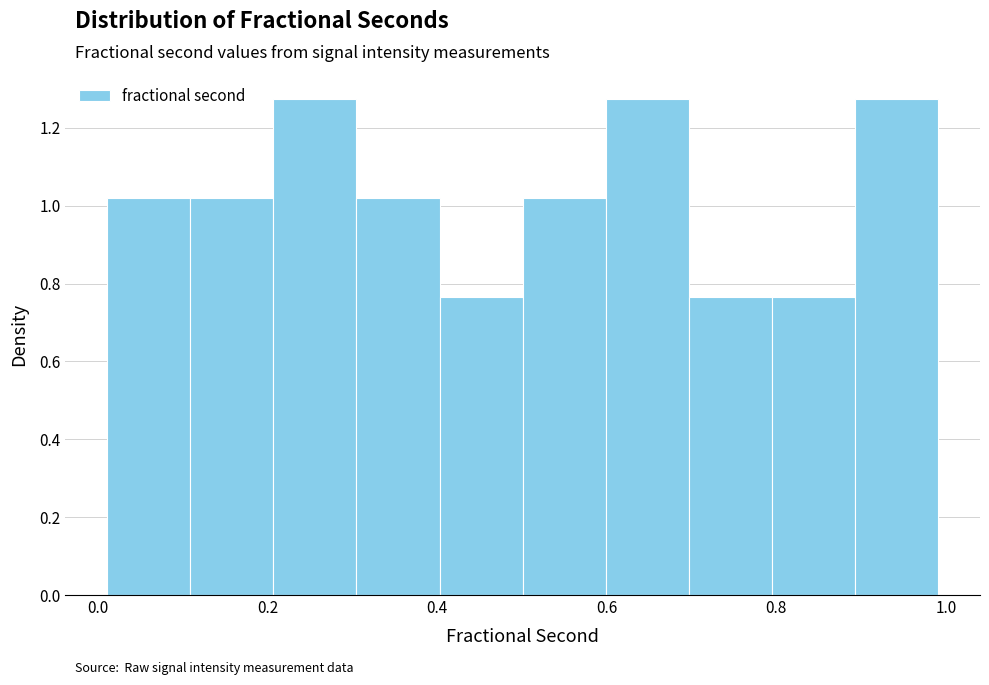

Reading left to right, list every bar in this chart as the range it spans on the x-axis followed by its height. Neither the bar edges nor the heights are printed on the chart, so give them approximately, as read against the axes.

0.02 to 0.10: 1.02
0.10 to 0.20: 1.02
0.20 to 0.30: 1.28
0.30 to 0.40: 1.02
0.40 to 0.50: 0.76
0.50 to 0.60: 1.02
0.60 to 0.70: 1.28
0.70 to 0.80: 0.76
0.80 to 0.90: 0.76
0.90 to 1.00: 1.28